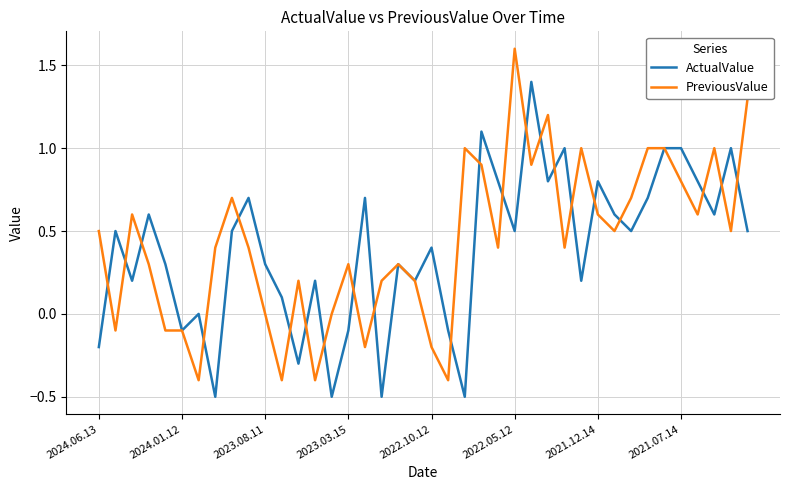

What is the difference between the maximum and minimum values in the PreviousValue series?

2.0